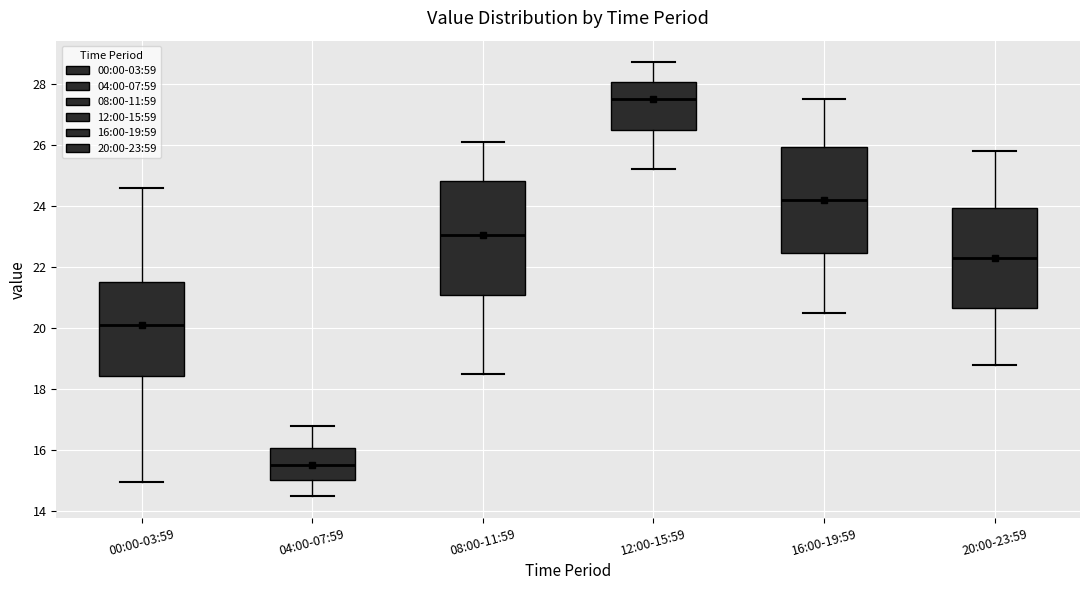

Where does the median line of the box for 12:00-15:59 sit on the y-axis? The values are not printed on the chart, so give them approximately, as read against the axis.

27.6